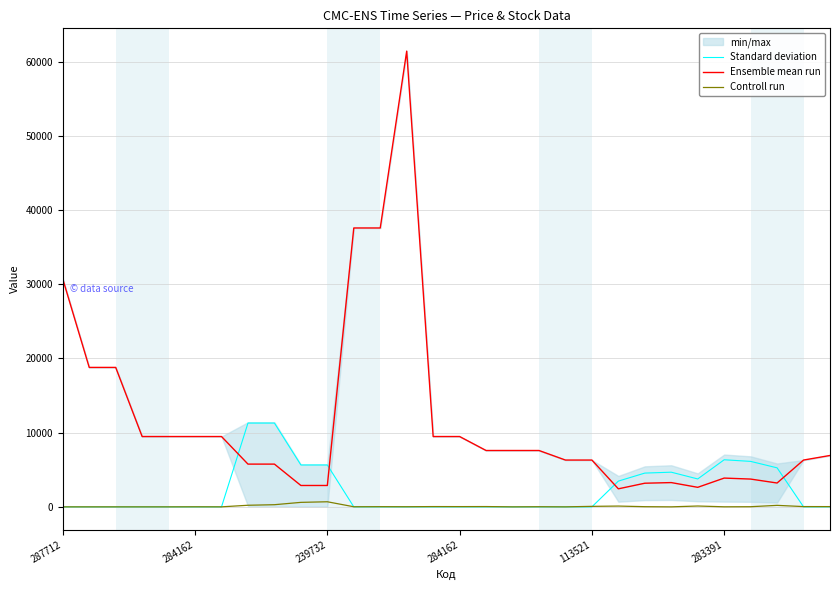

Count the number of categories in the chart.

30